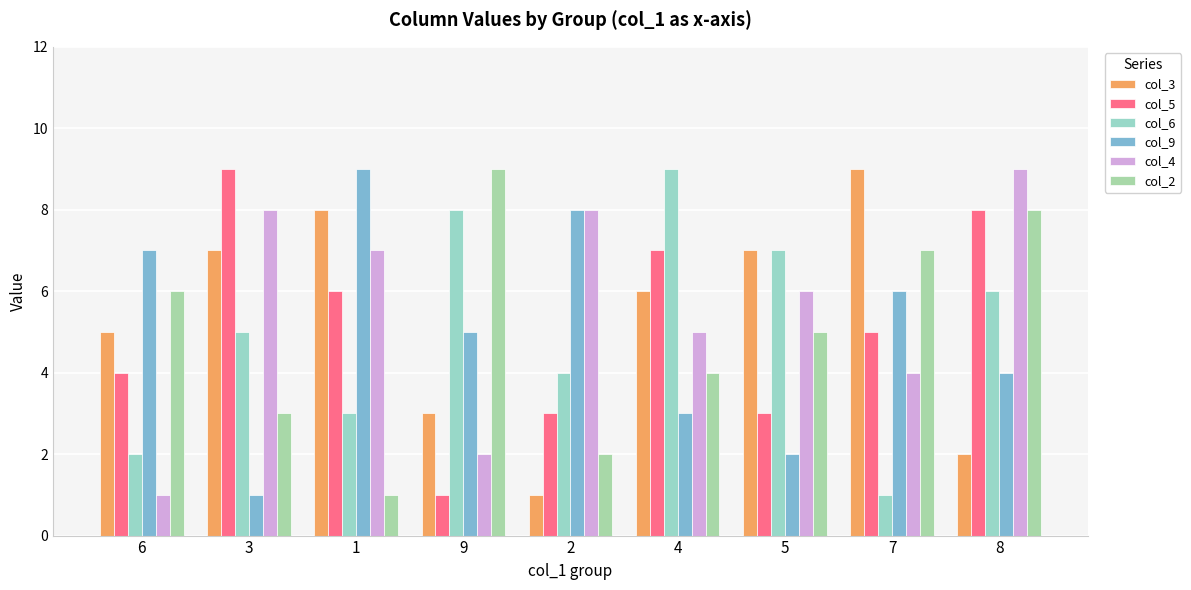

What is the sum of the col_9 values at 5 and 2?

10